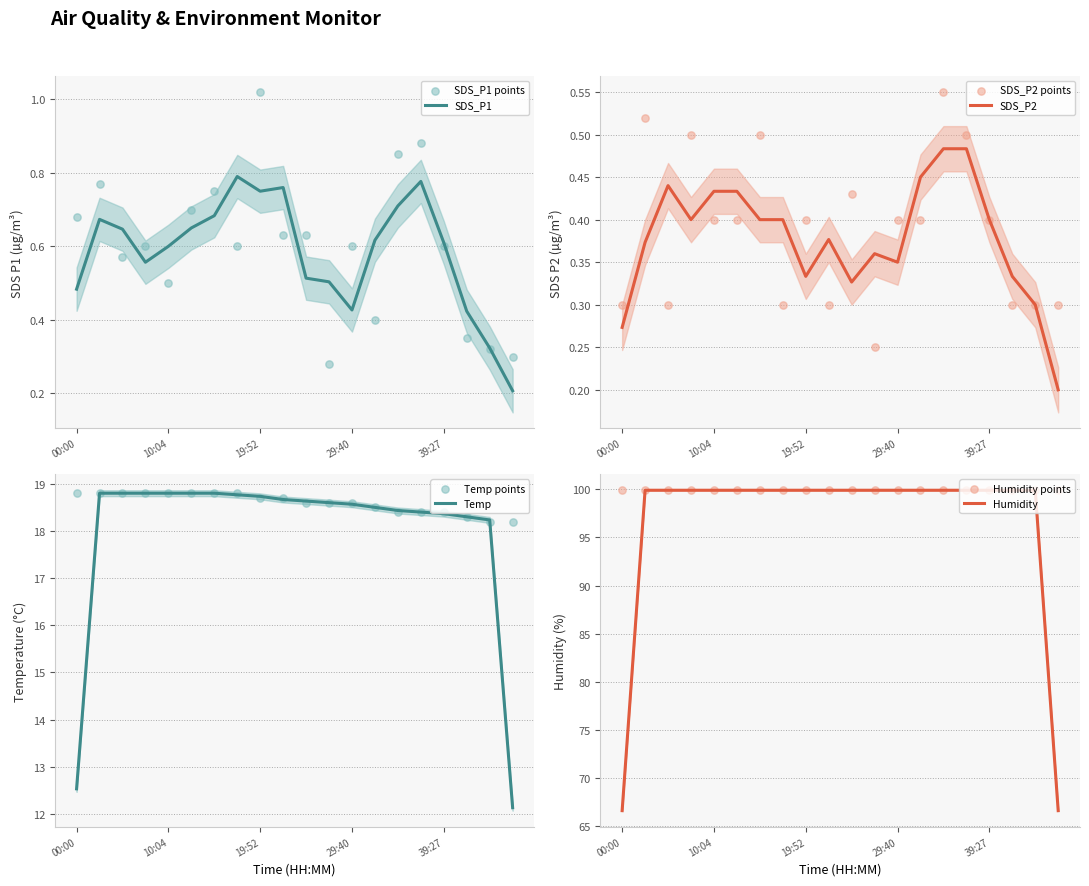

Which series has the widest spread of Y values?

SDS_P1